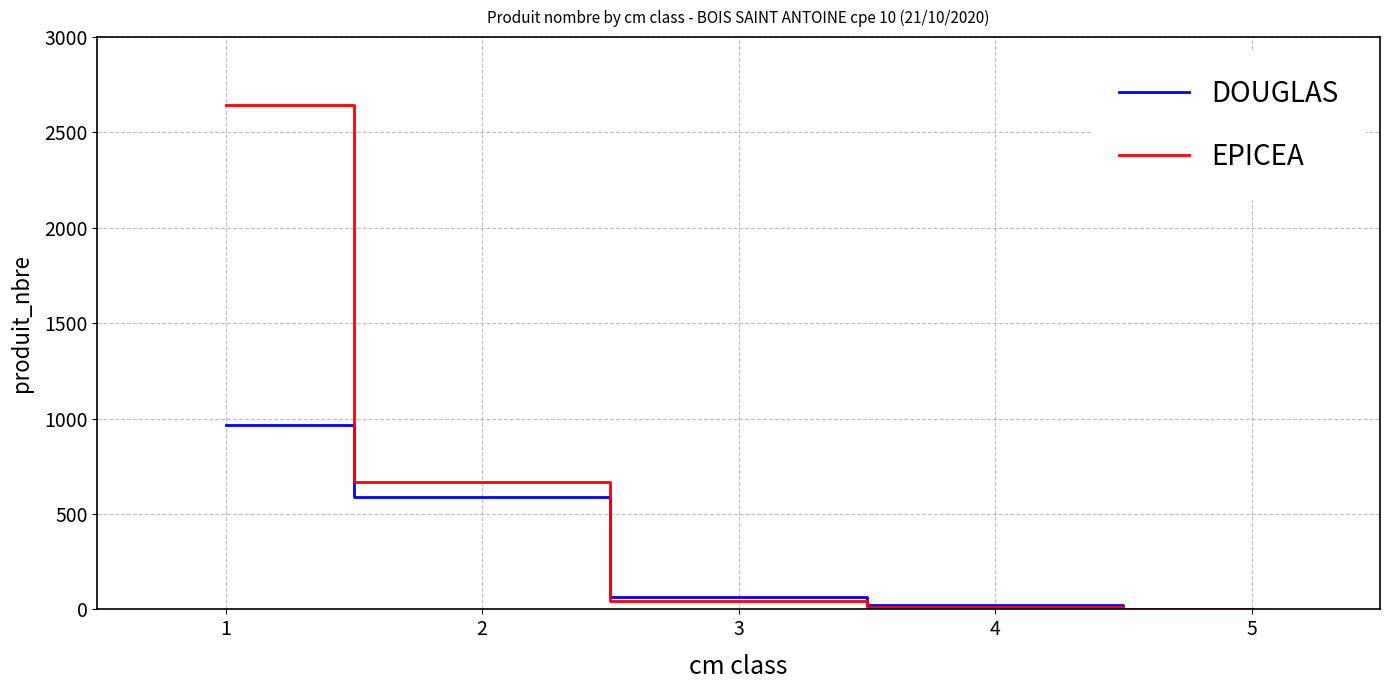

At which label is EPICEA closest to 1323?

2